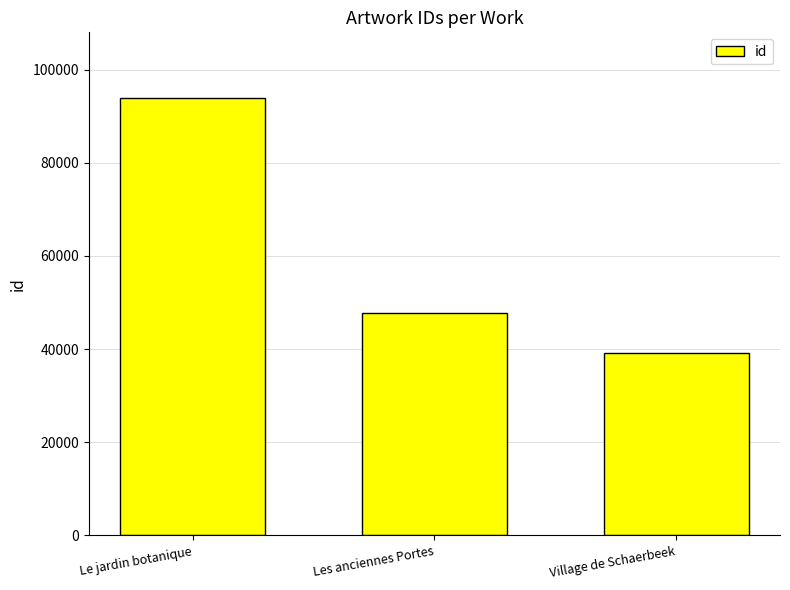

Reading left to right, list all the values displayed in this chart.

Le jardin botanique=93906	Les anciennes Portes=47825	Village de Schaerbeek=39193